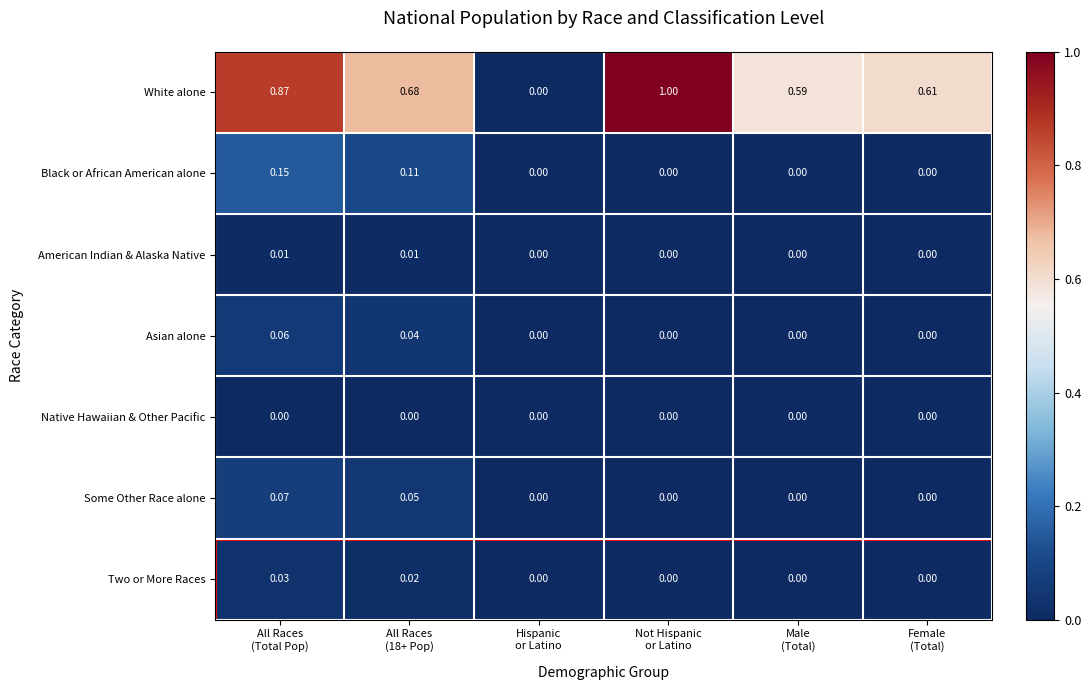

Which series has the largest total across all categories?

White alone